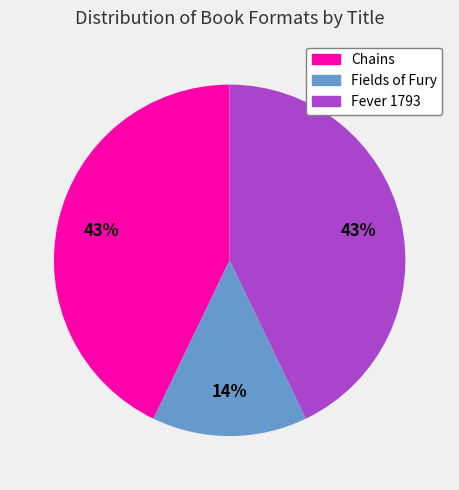

Does Chains account for over 50% of the chart?

No